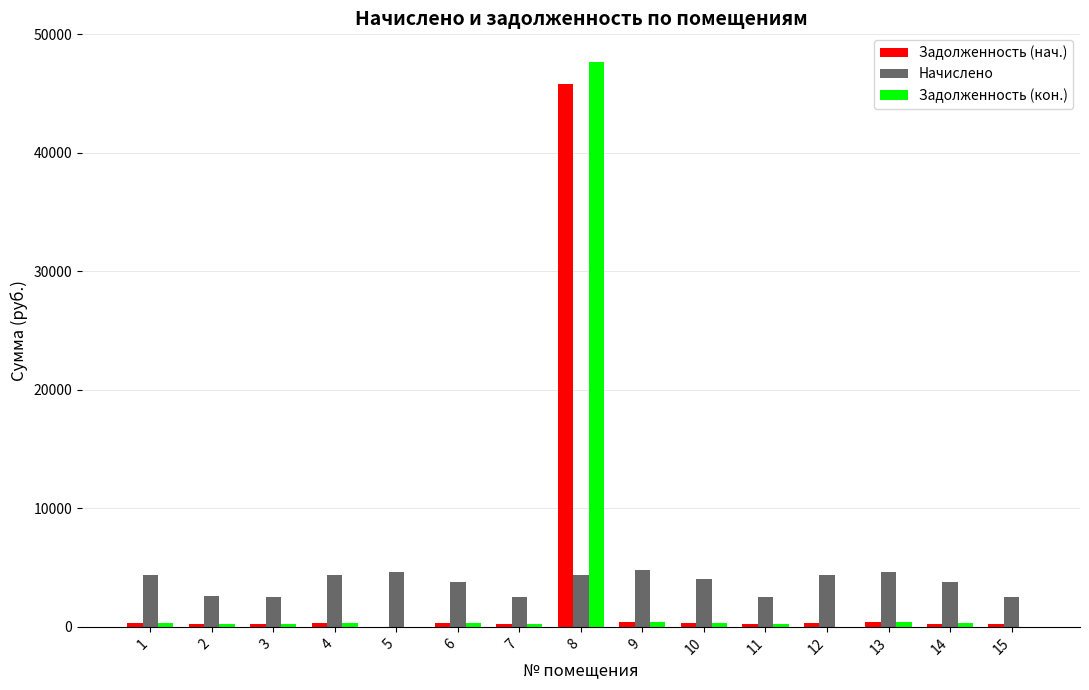

What is the sum of all Задолженность (нач.) values?

49690.5